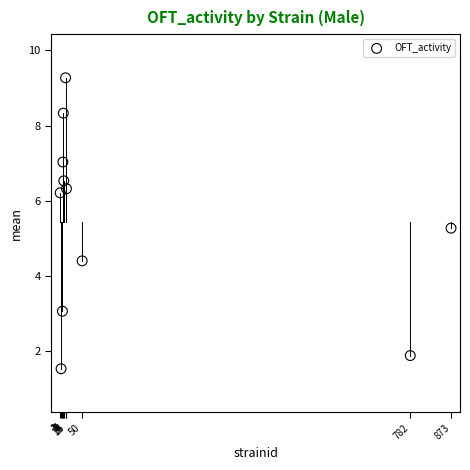

What is the average Y value?

5.4